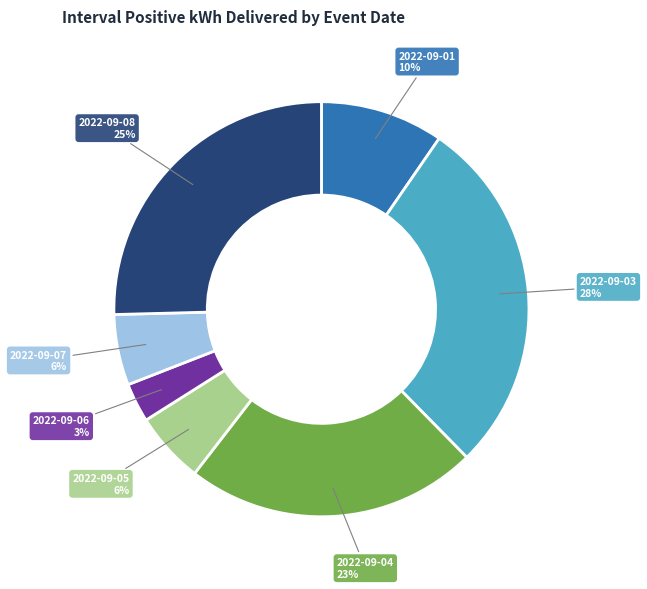

To the nearest percent, what is the difference between the largest and smallest slice percentages?

25%